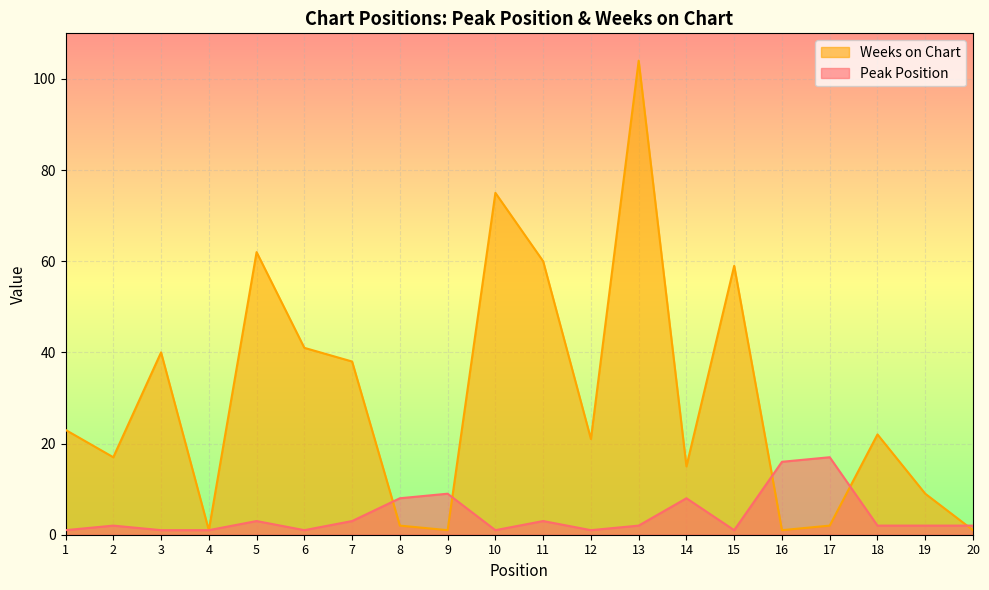

How many values in the Weeks on Chart series exceed 22?

9